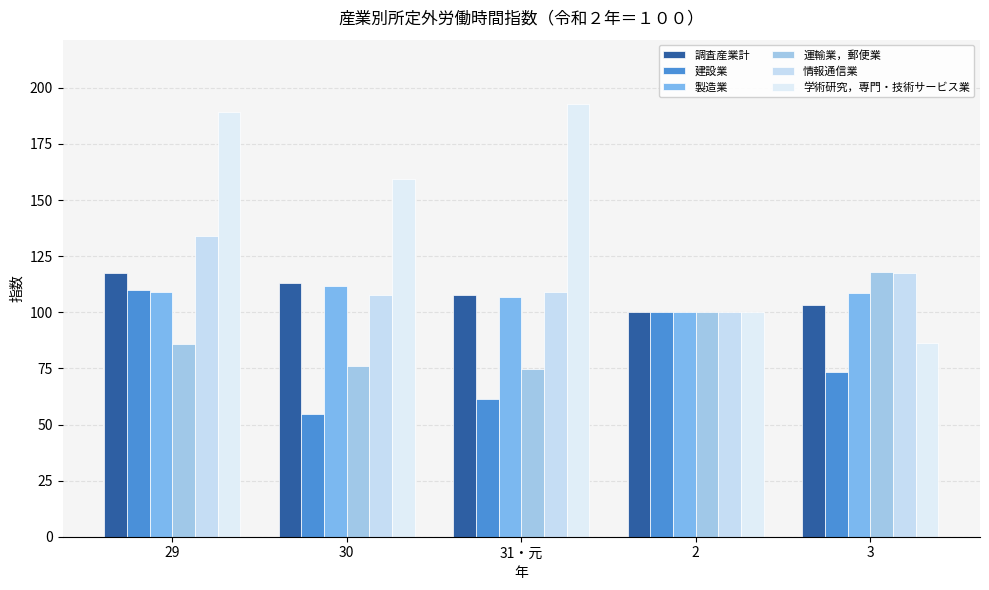

What is the total value across all series at 2?

600.0